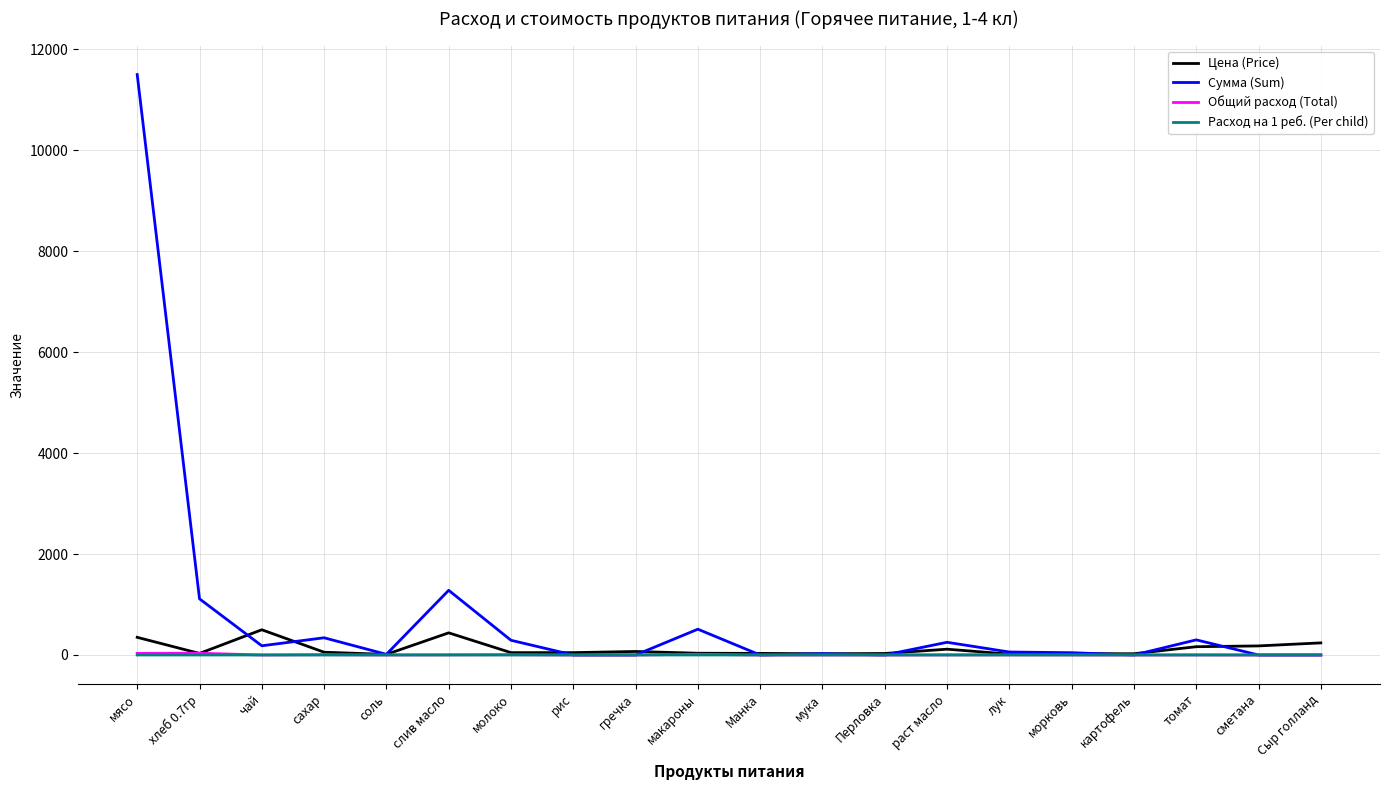

Which series has the widest spread of values?

Сумма (Sum)